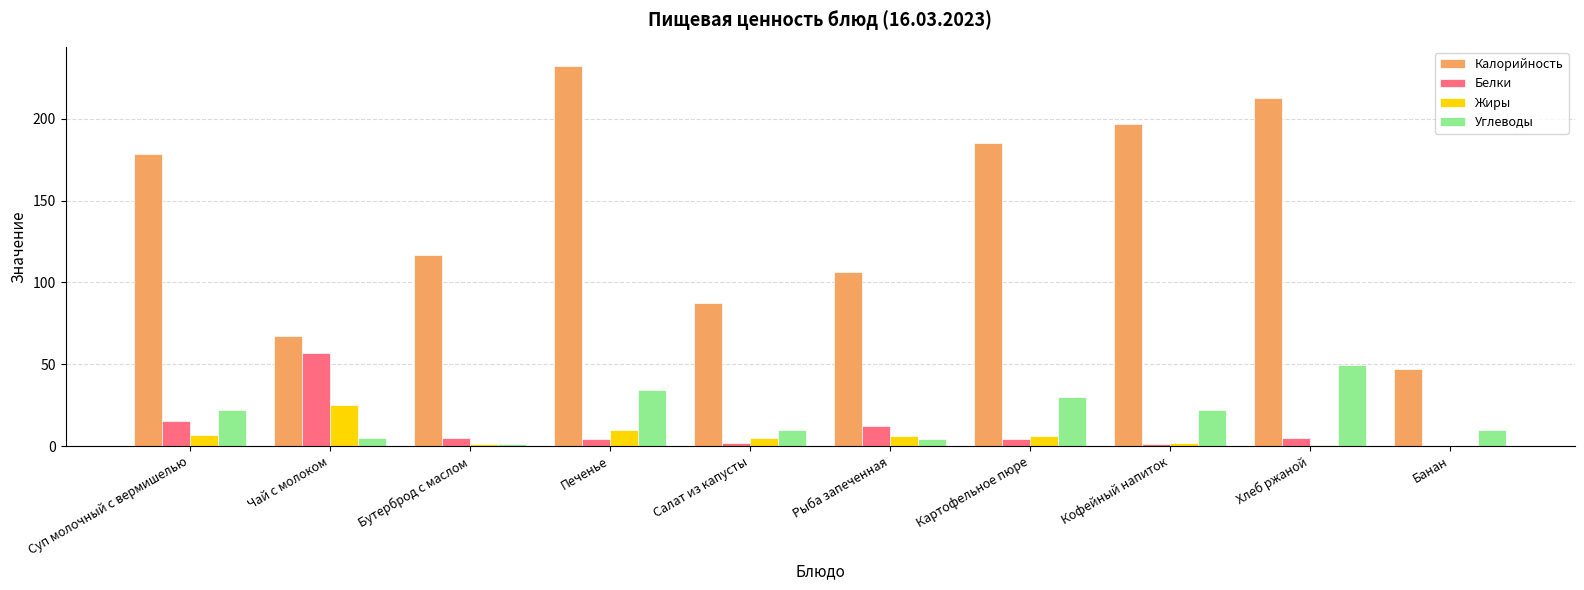

The value of Калорийность at Банан is 47.0. True or false?

True